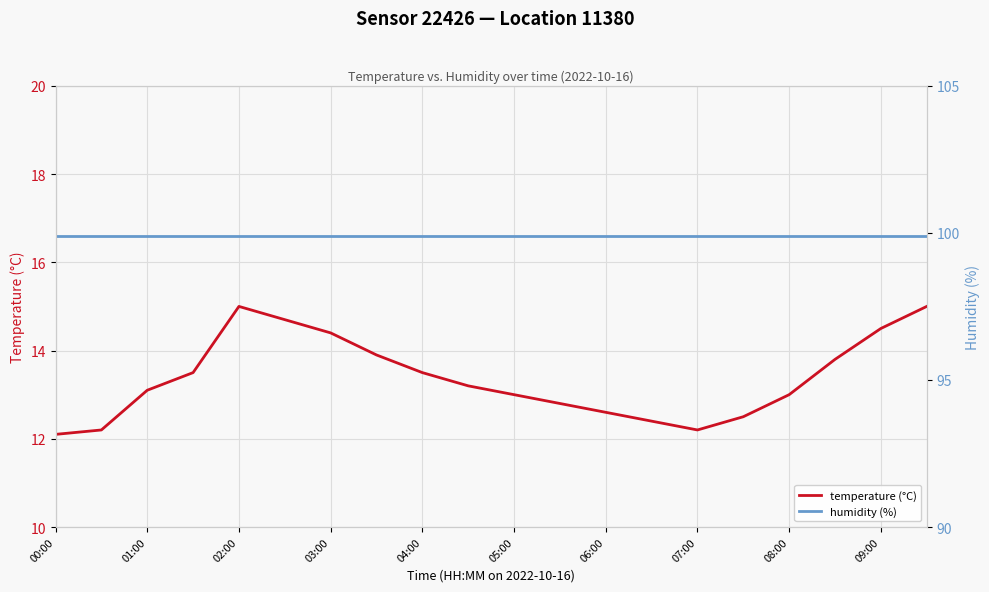

What are all the series names shown in the legend?

temperature (°C), humidity (%)